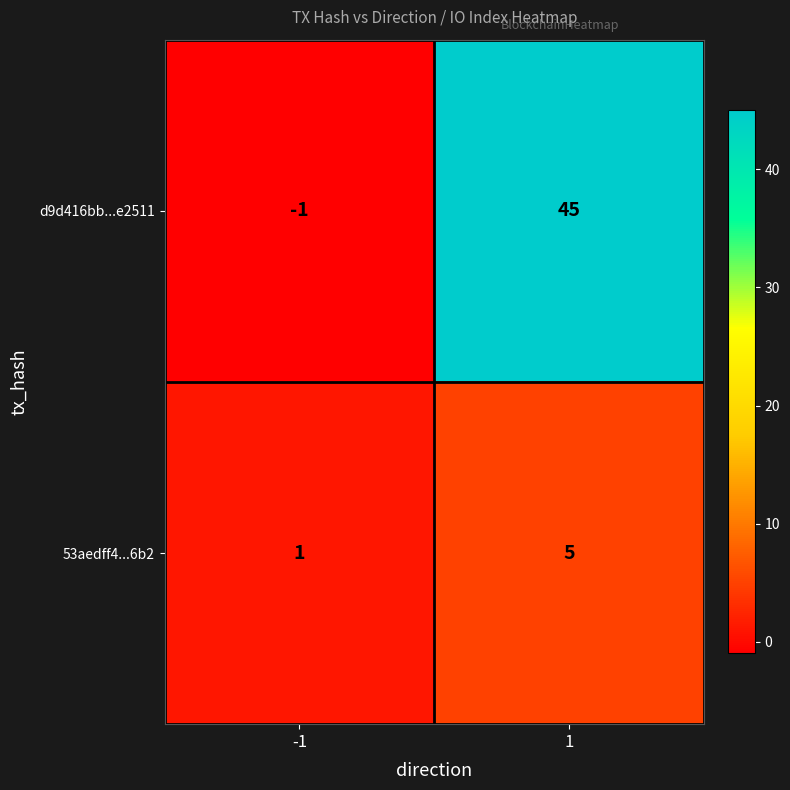

Read the 53aedff4...6b2 value at 1.

5